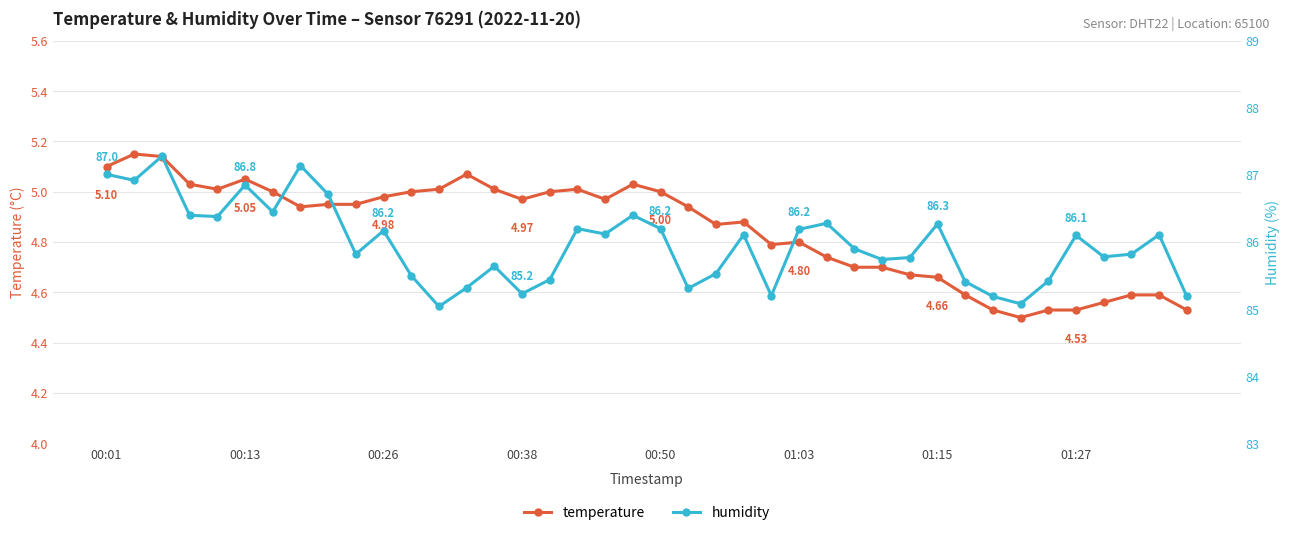

True or false: temperature has more than 1 interior local peaks.

True